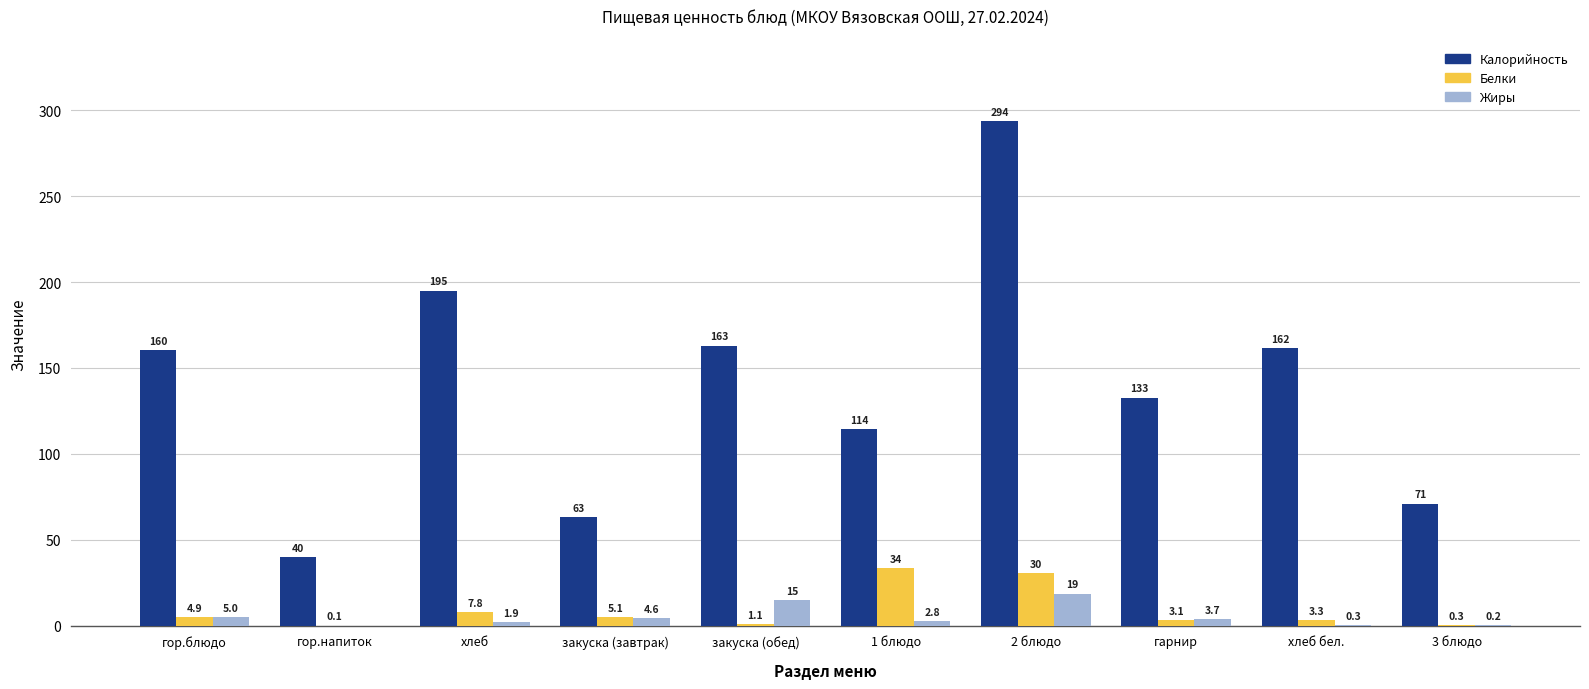

How many data points does each series have?

10